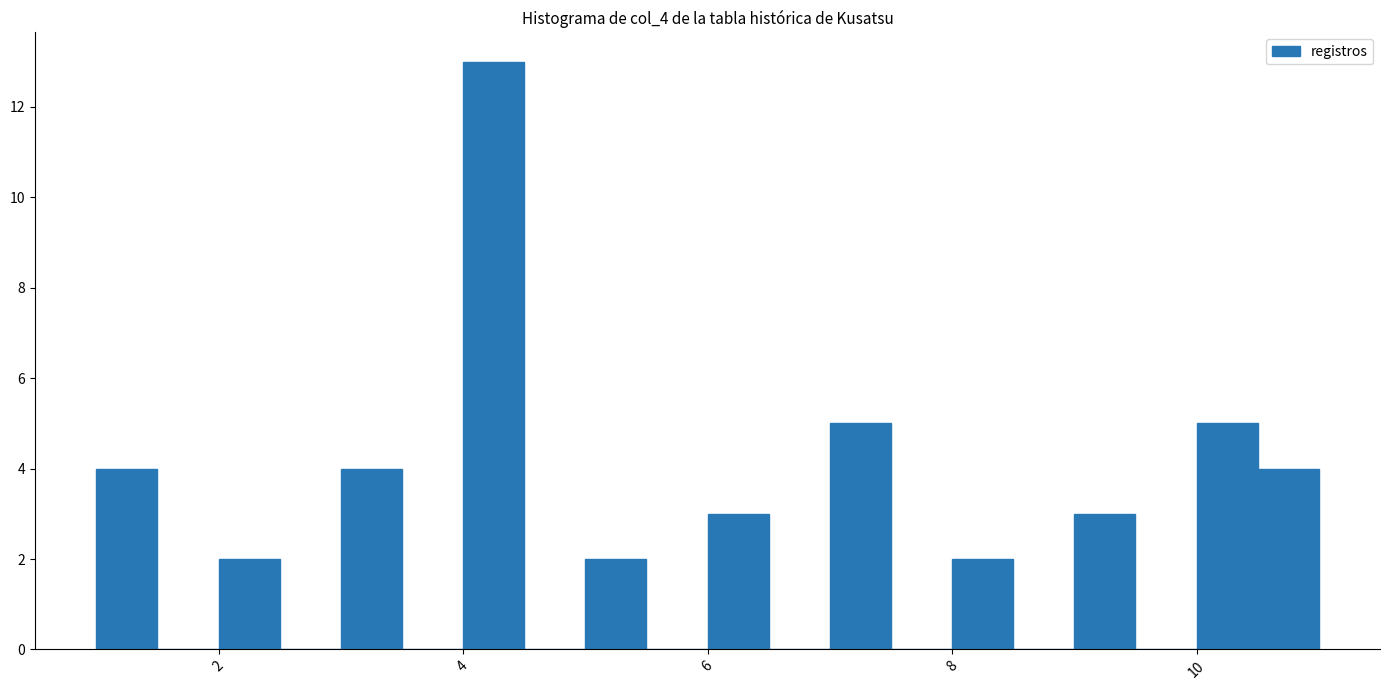

Read against the x-axis, roughly where is the centre of the tallest bar?

4.2